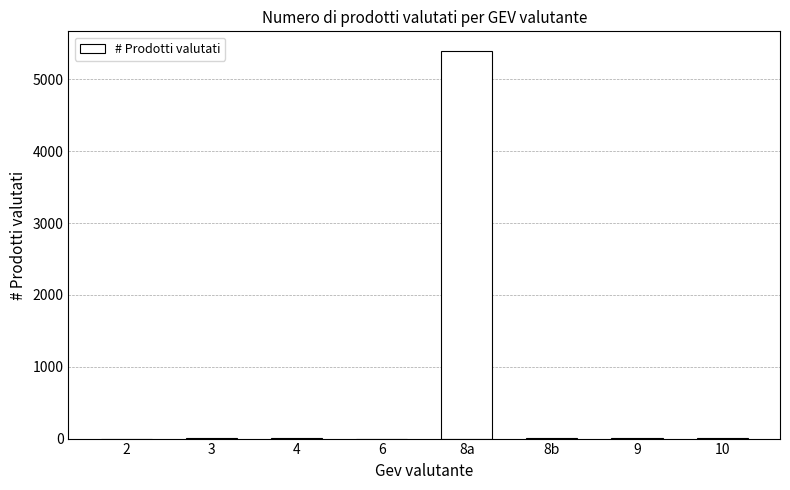

What is the maximum value shown in the chart?

5399